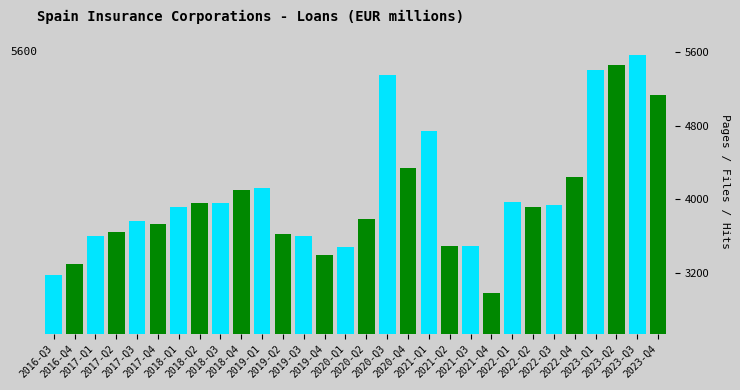

What position from the left is 2017-Q1?

3